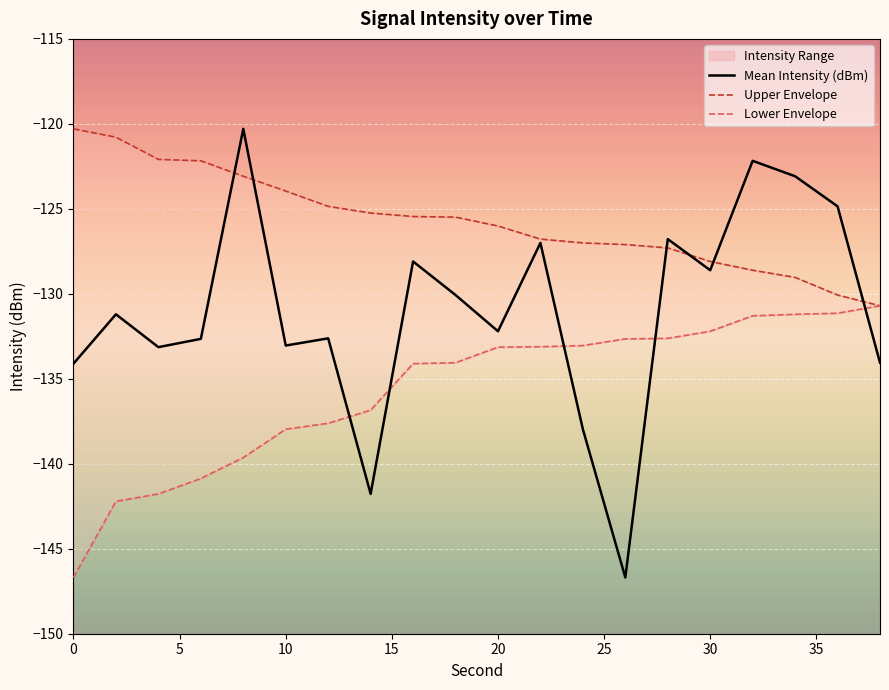

What is the sum of all Lower Envelope values?

-2712.9